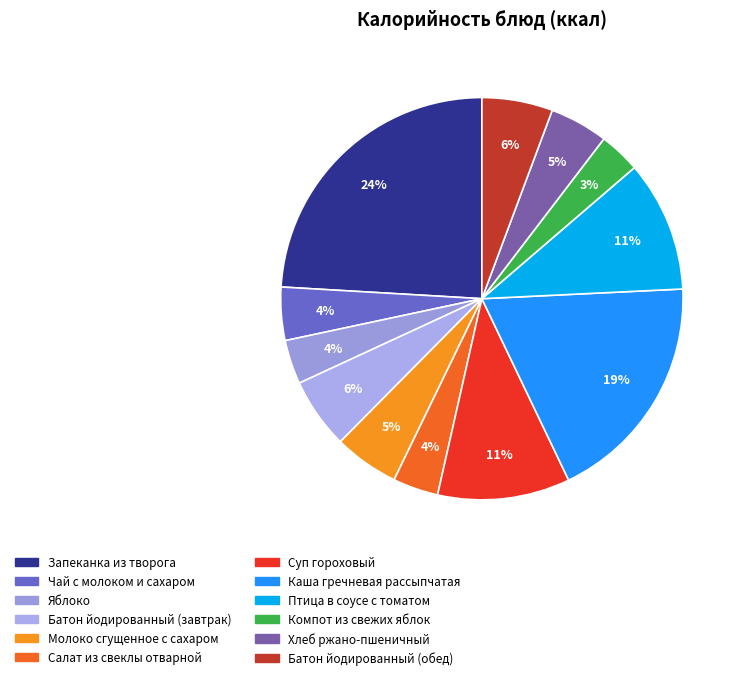

Count the number of slices in the pie.

12